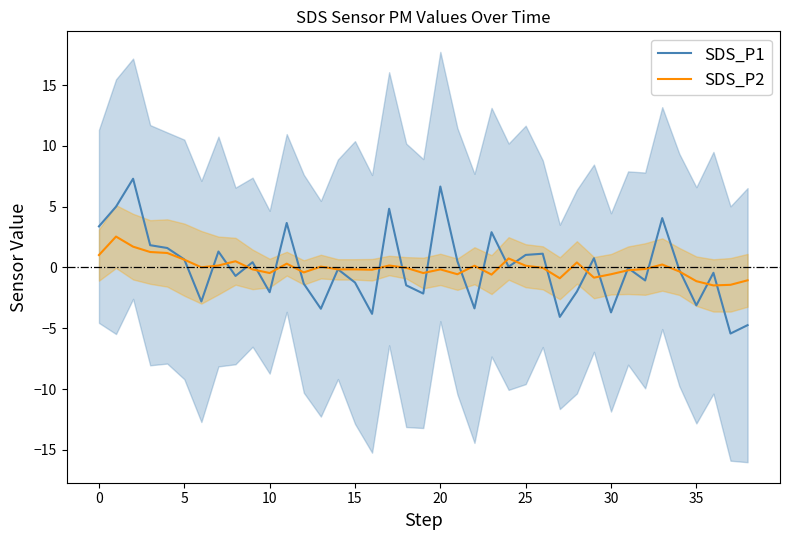

What is the total value across all series at 12?

-1.7